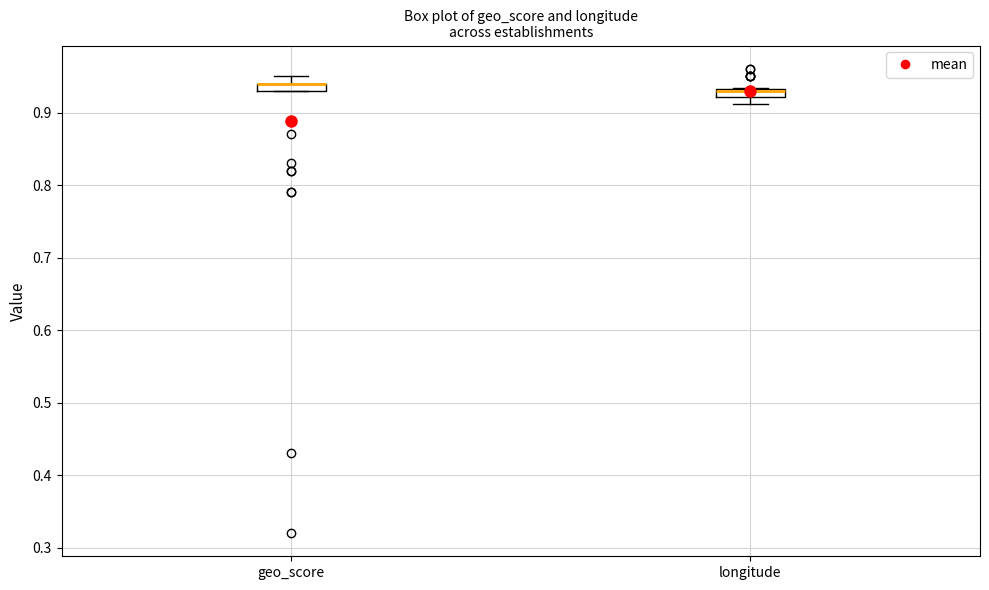

Where is the lower edge of the box for longitude on the y-axis? The values are not printed on the chart, so give them approximately, as read against the axis.

0.92